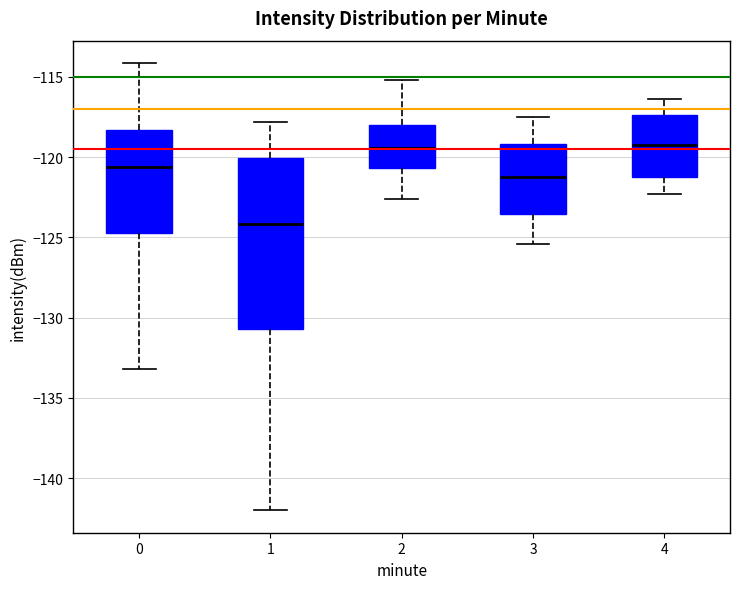

Reading left to right, read every box against the y-axis: the position of its median line, the range the box covers, and the ends of its whiskers. The values are not printed on the chart, so give them approximately, as read against the axis.

0: median -120.5, box -124.5 to -118.5, whiskers -133.0 to -114.0
1: median -124.0, box -130.5 to -120.0, whiskers -142.0 to -118.0
2: median -119.5, box -120.5 to -118.0, whiskers -122.5 to -115.0
3: median -121.0, box -123.5 to -119.0, whiskers -125.5 to -117.5
4: median -119.0, box -121.0 to -117.5, whiskers -122.5 to -116.5